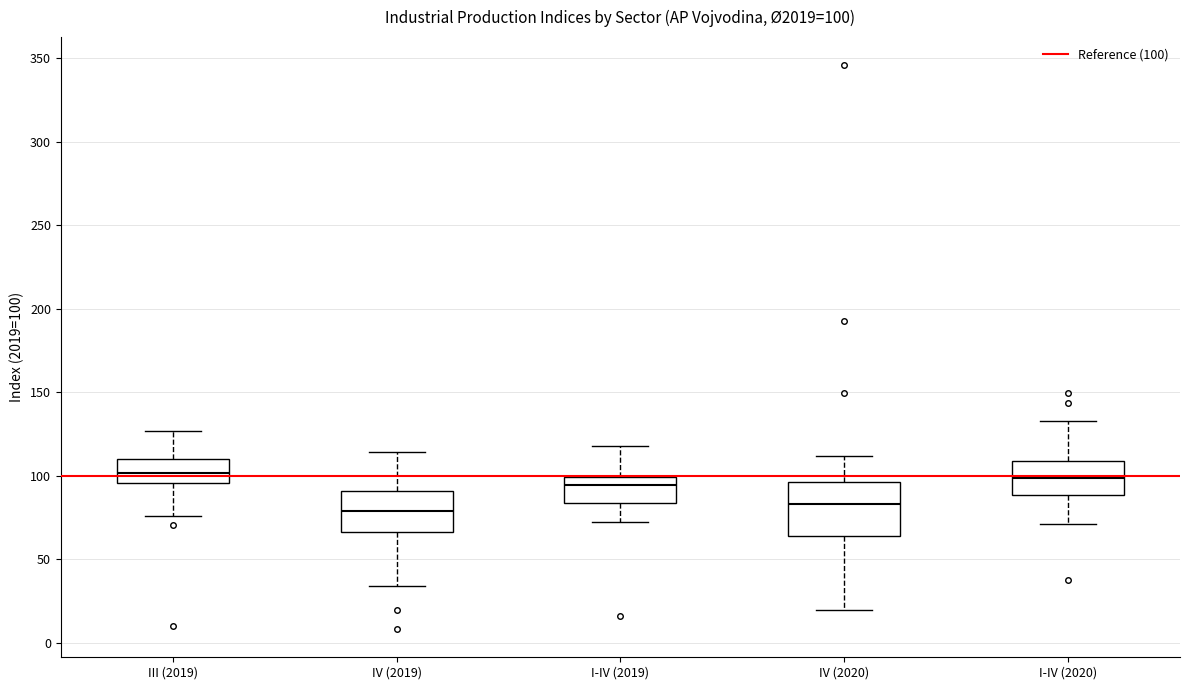

Which box is the tallest, from its lower edge to its upper edge?

IV (2020)